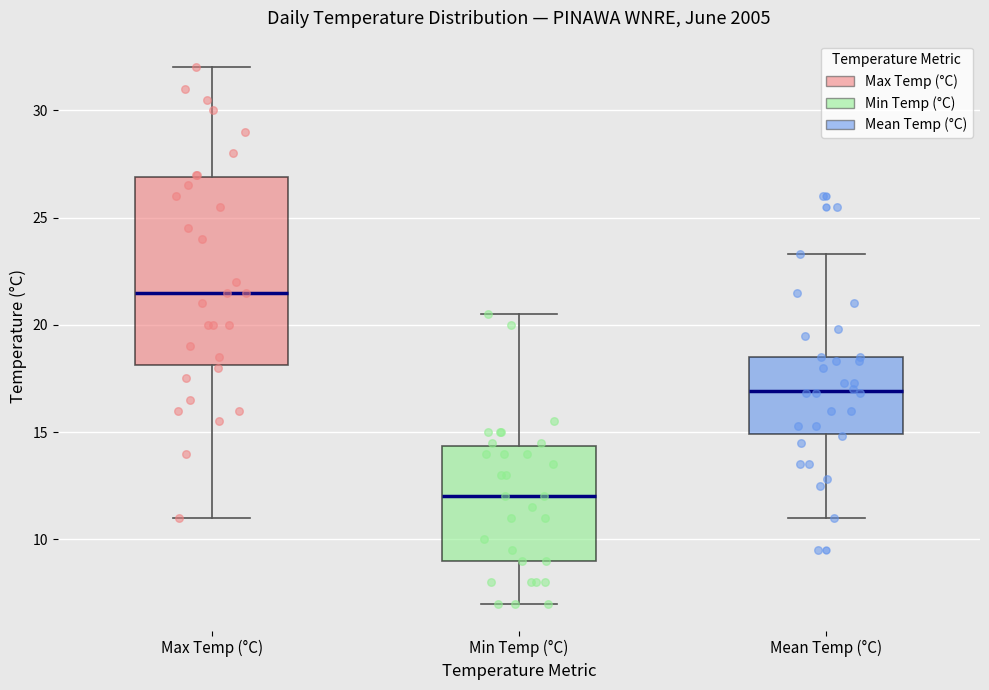

Reading left to right, read every box against the y-axis: the position of its median line, the range the box covers, and the ends of its whiskers. The values are not printed on the chart, so give them approximately, as read against the axis.

Max Temp (°C): median 21.5, box 18.0 to 27.0, whiskers 11.0 to 32.0
Min Temp (°C): median 12.0, box 9.0 to 14.5, whiskers 7.0 to 20.5
Mean Temp (°C): median 17.0, box 15.0 to 18.5, whiskers 11.0 to 23.5